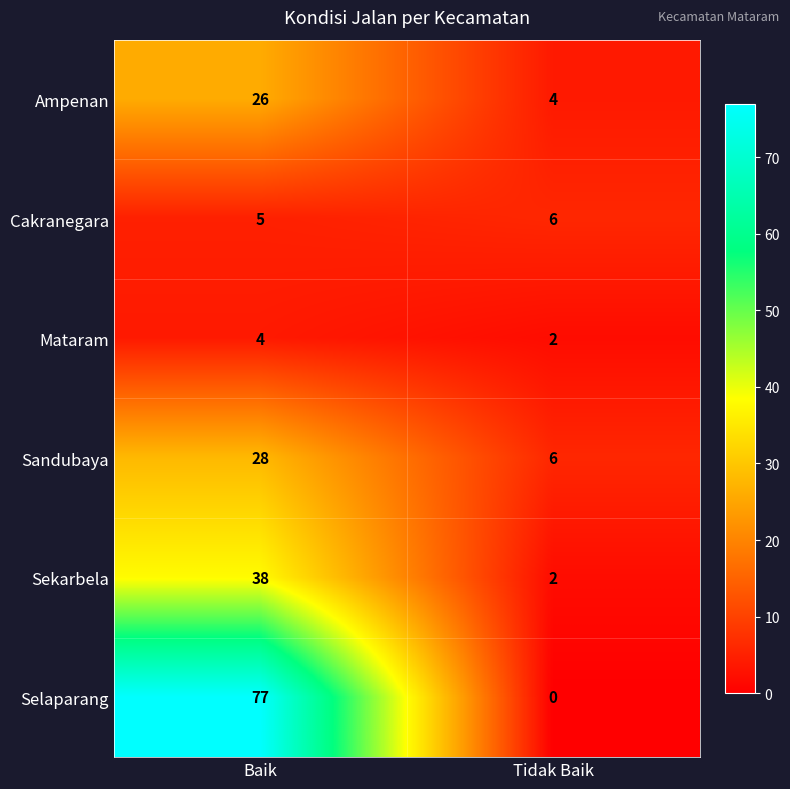

What is the greatest value displayed?

77